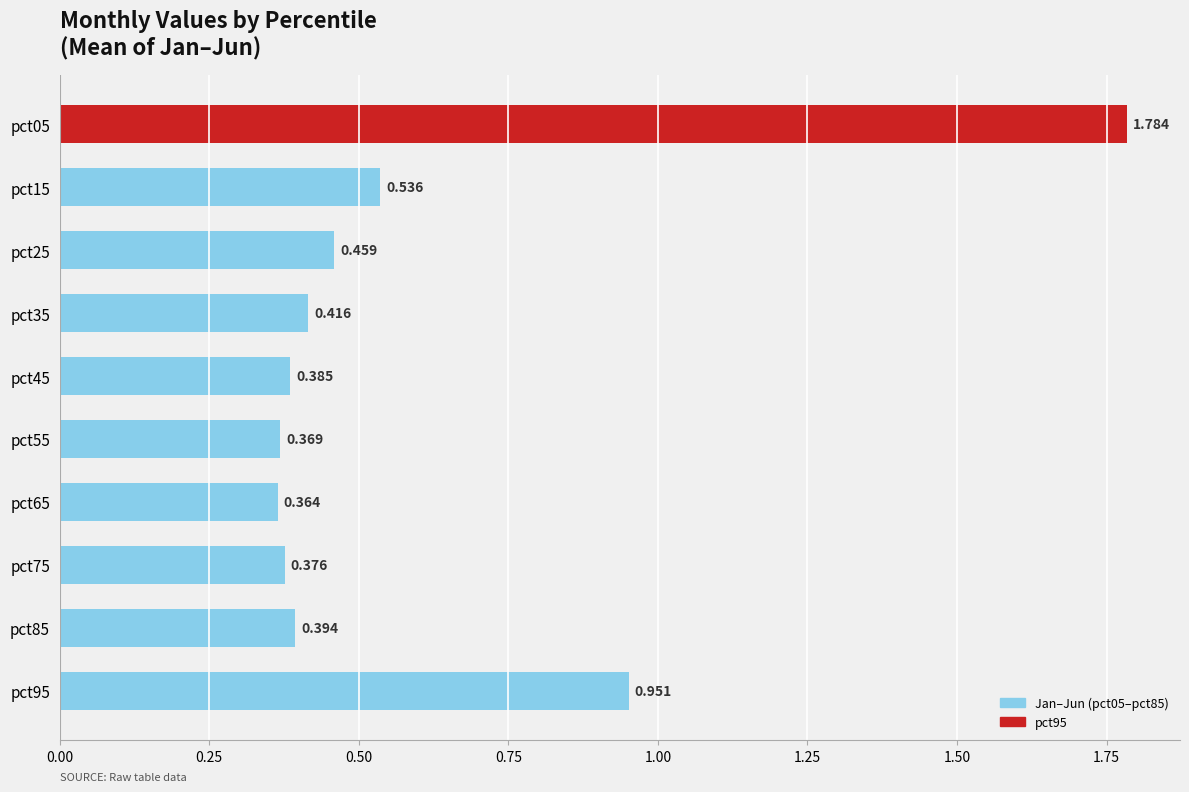

Does the chart contain any negative values?

No